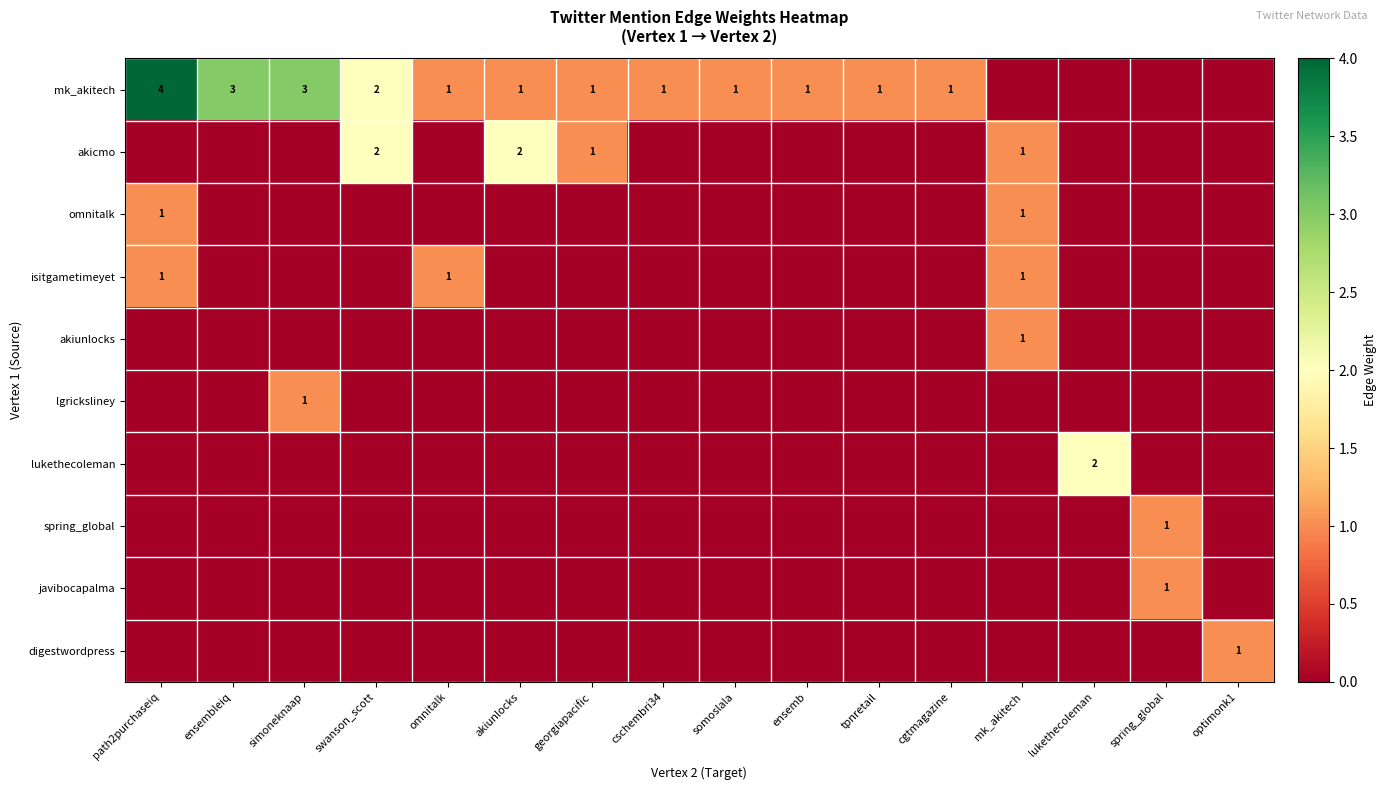

Is it true that akicmo equals 2 at mk_akitech?

False